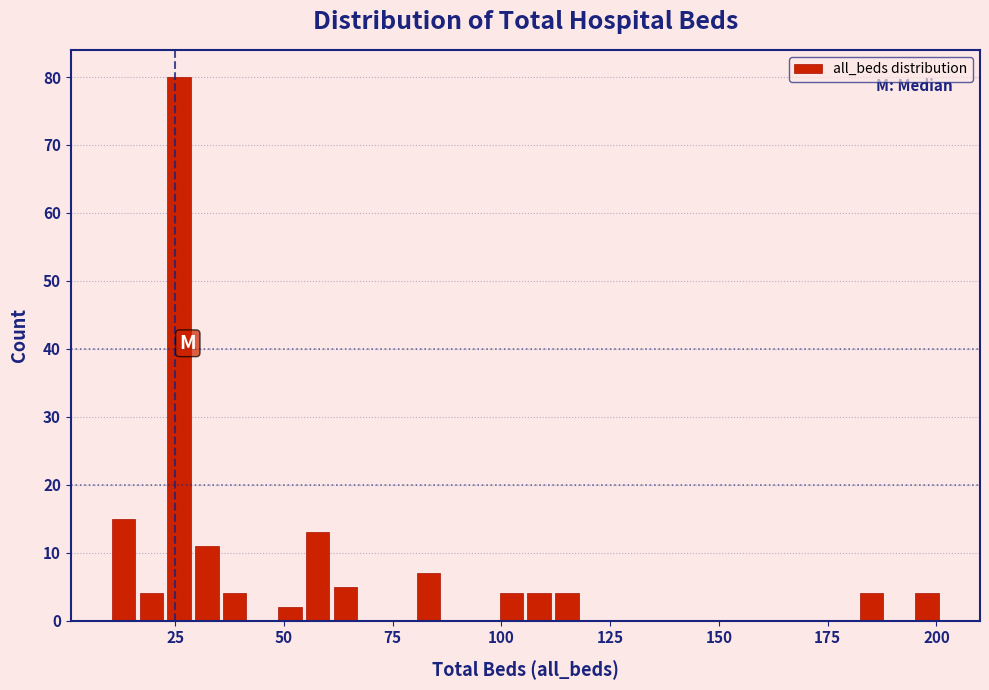

Around what value on the x-axis is the tallest bar? Give the approximate position of its centre, as read against the axis.

25